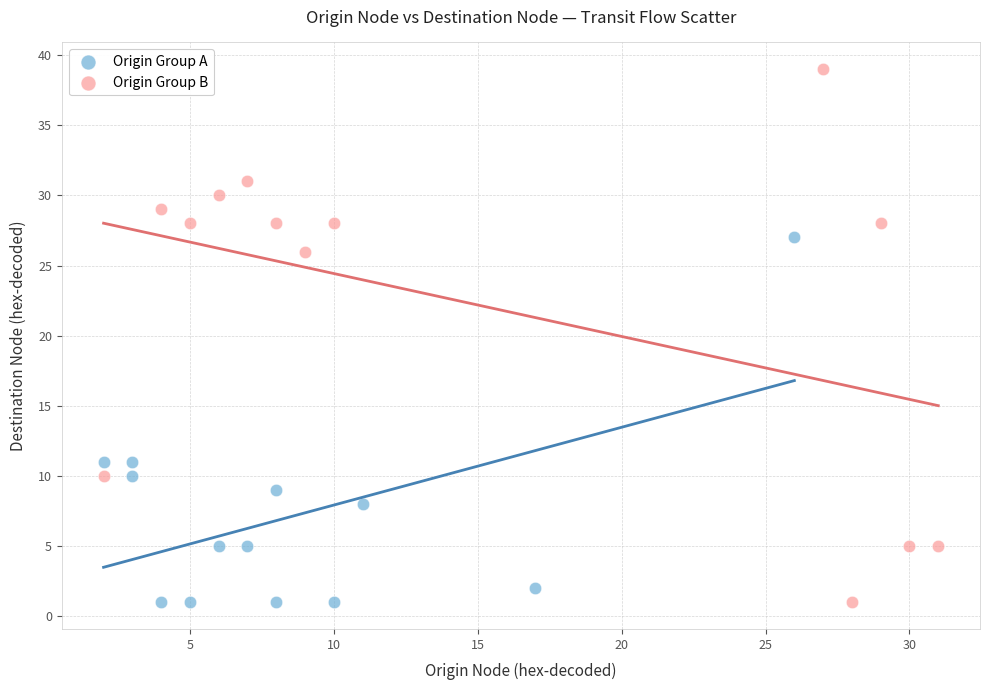

What are all the series names shown in the legend?

Origin Group A, Origin Group B